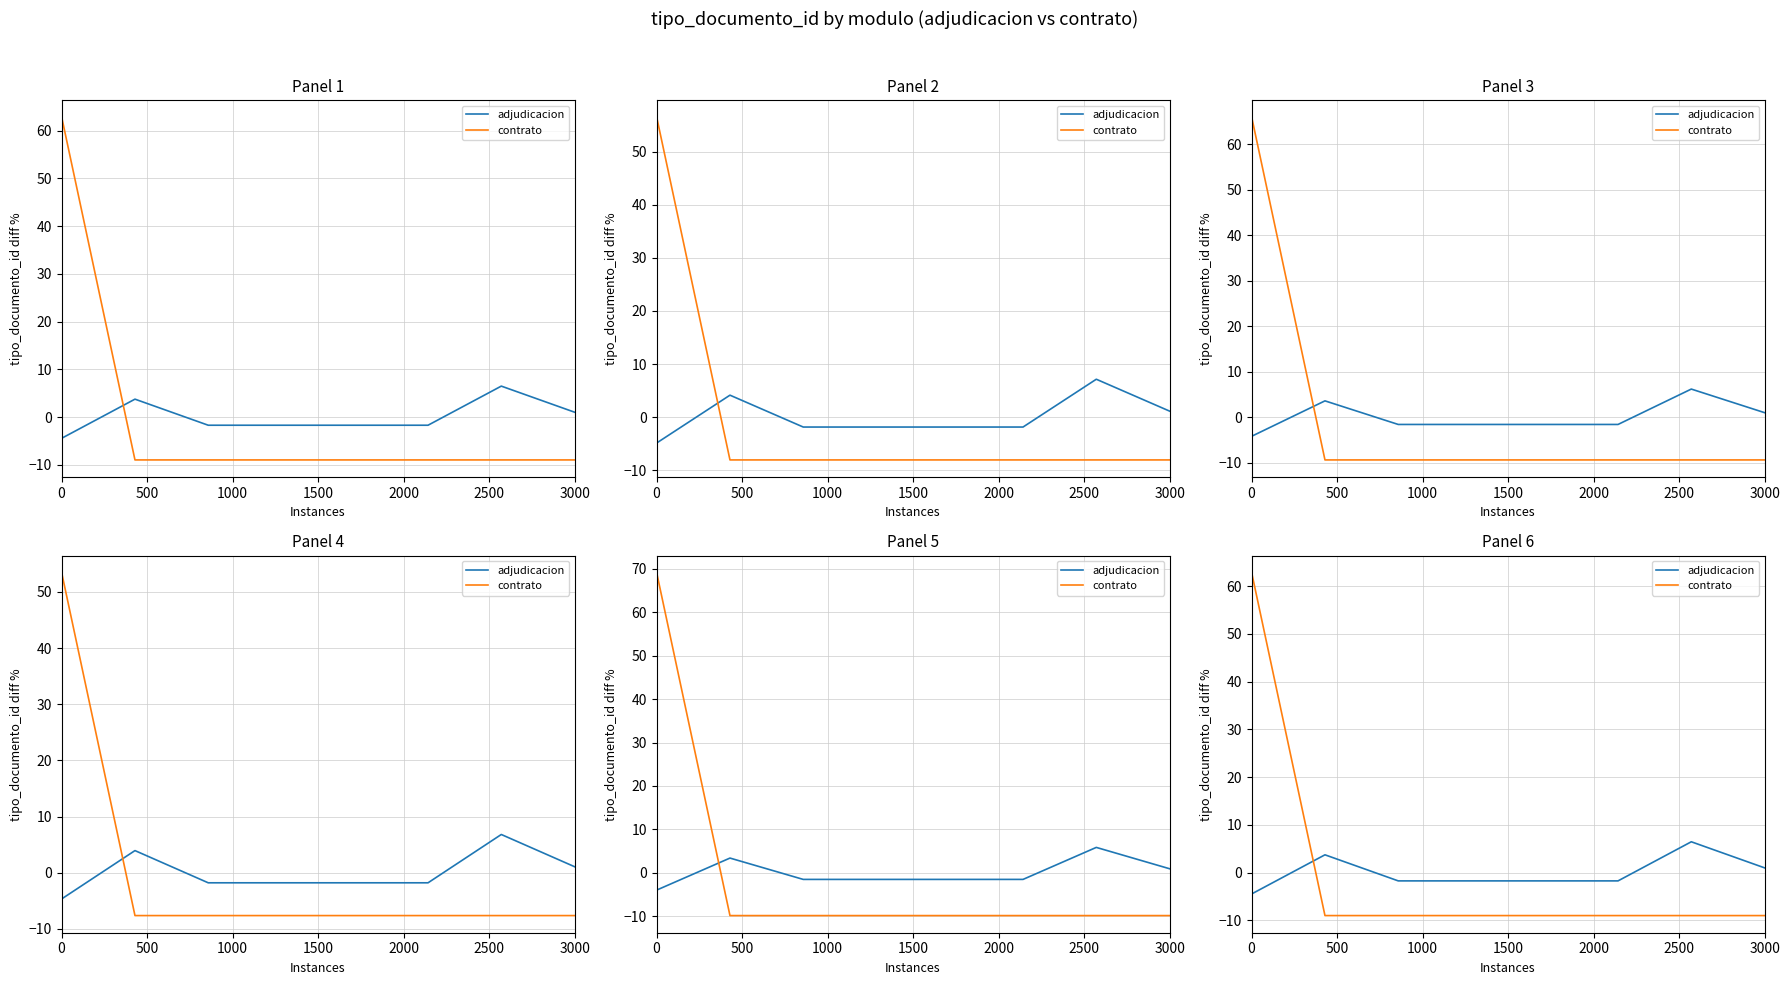

Which series has the largest range (max minus min)?

contrato